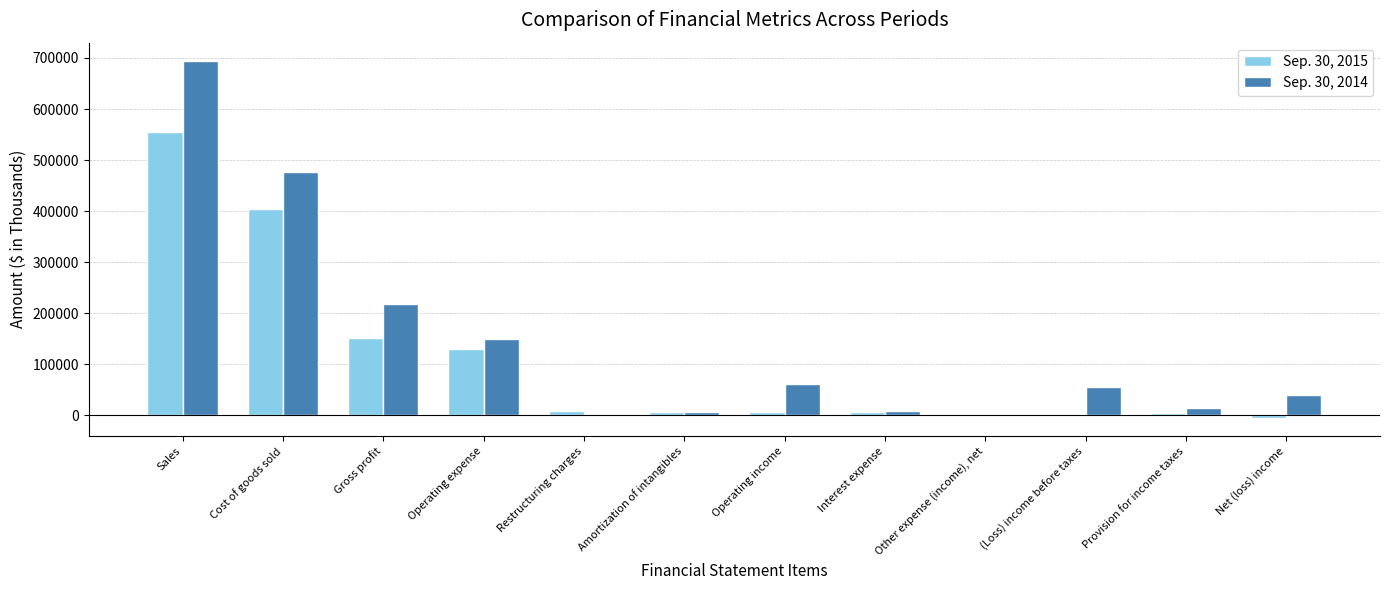

What is the sum of the Sep. 30, 2014 values at Amortization of intangibles and Sales?

701968